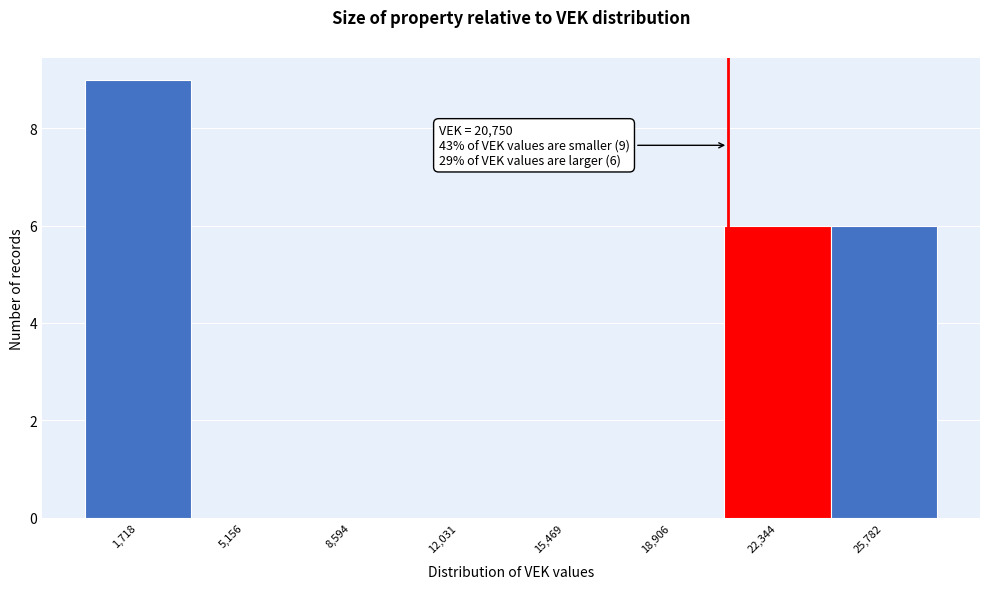

Over which range of the x-axis is the bar tallest?

0 to 3500